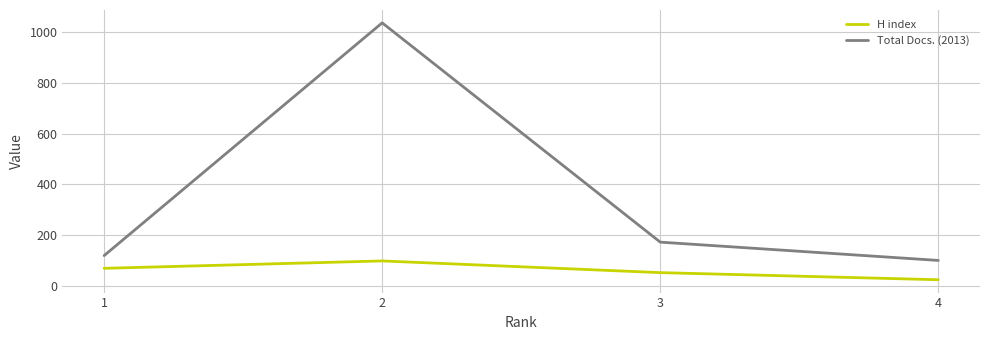

The value of Total Docs. (2013) at 1 is 120. True or false?

True